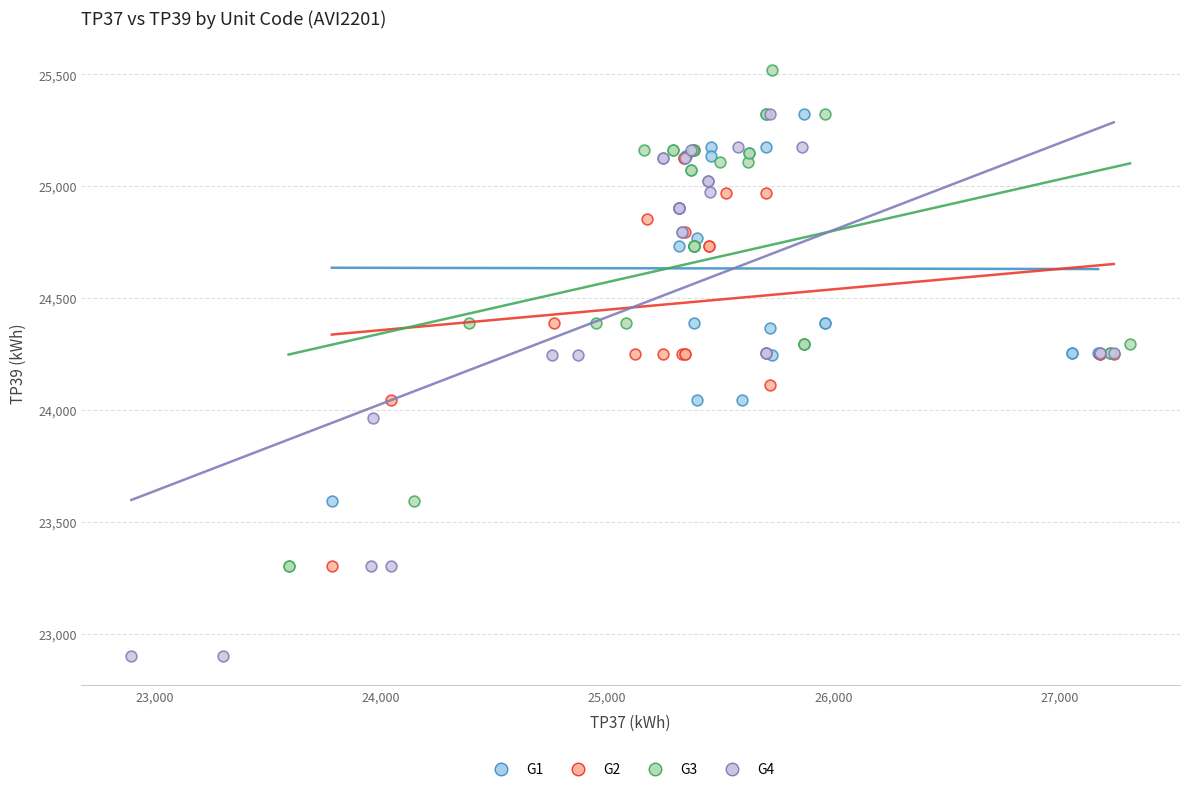

Which series reaches the maximum Y coordinate?

G3